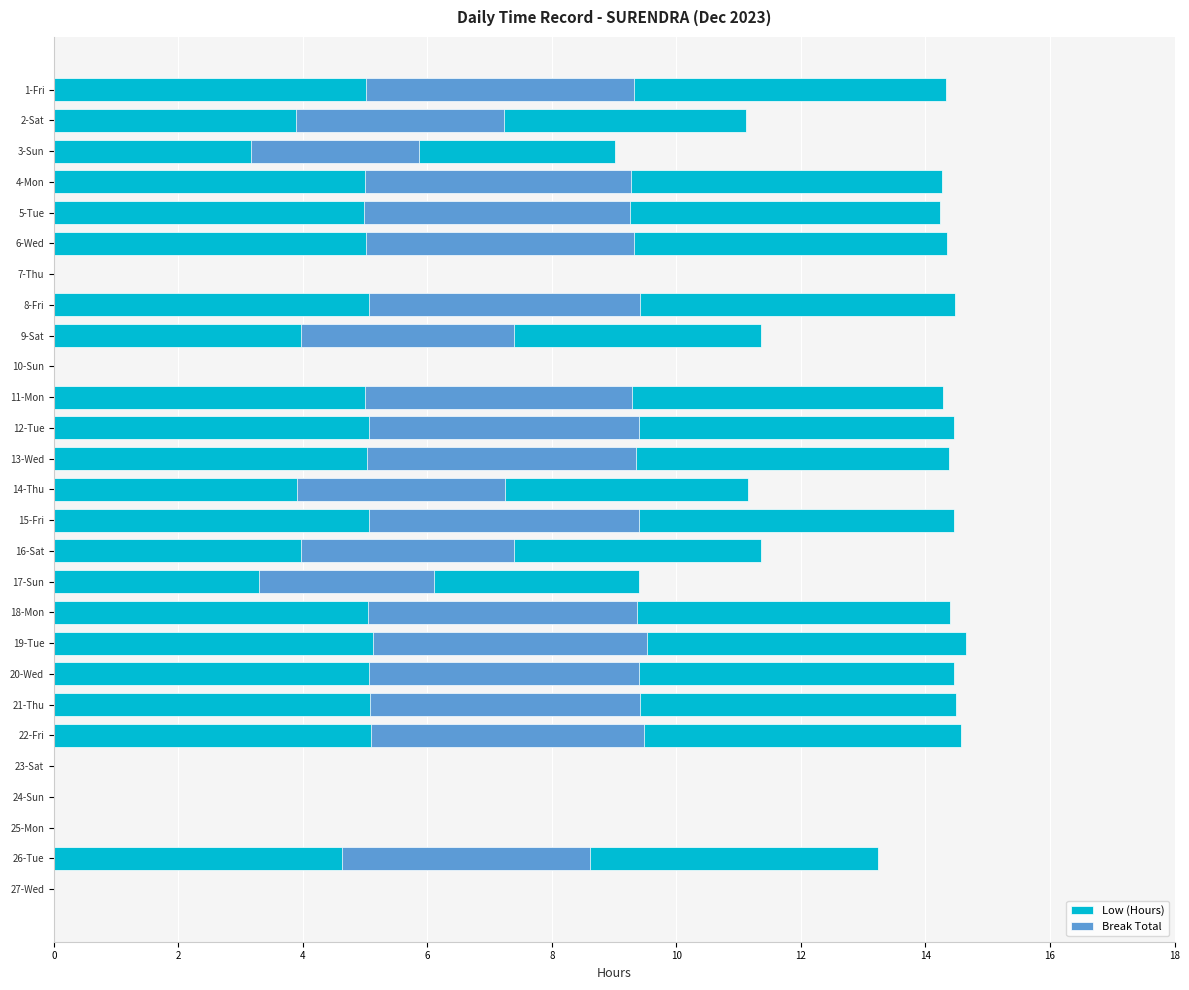

At how many categories does at least one series exceed 2?

21